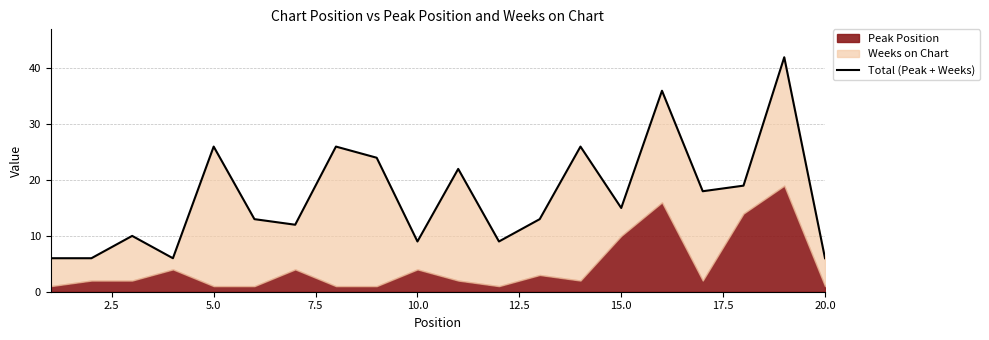

Reading left to right, list all the values displayed in this chart.

6	6	10	6	26	13	12	26	24	9	22	9	13	26	15	36	18	19	42	6